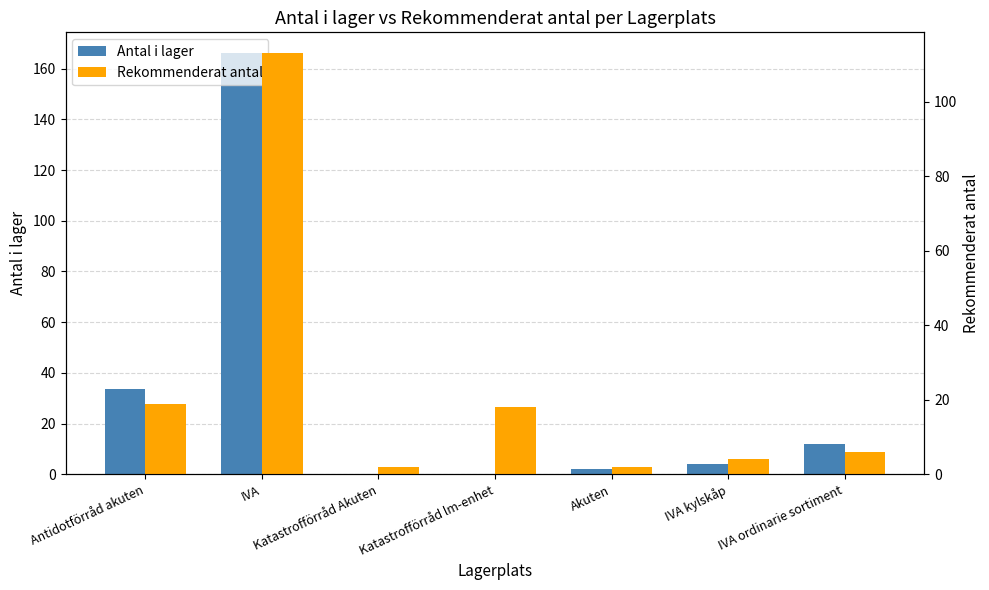

How many series are shown in this chart?

2